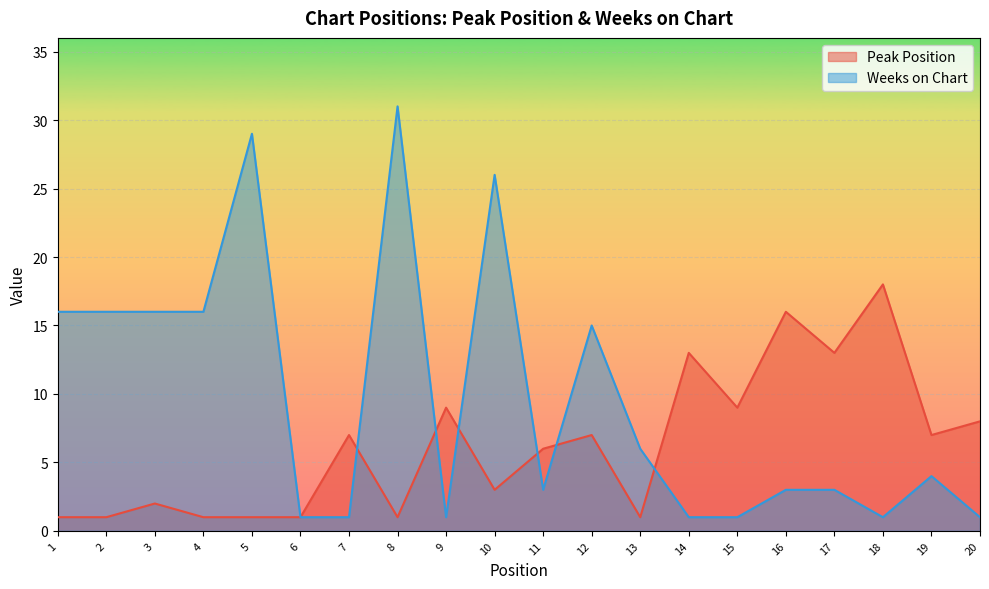

How many lines are shown in the chart?

2